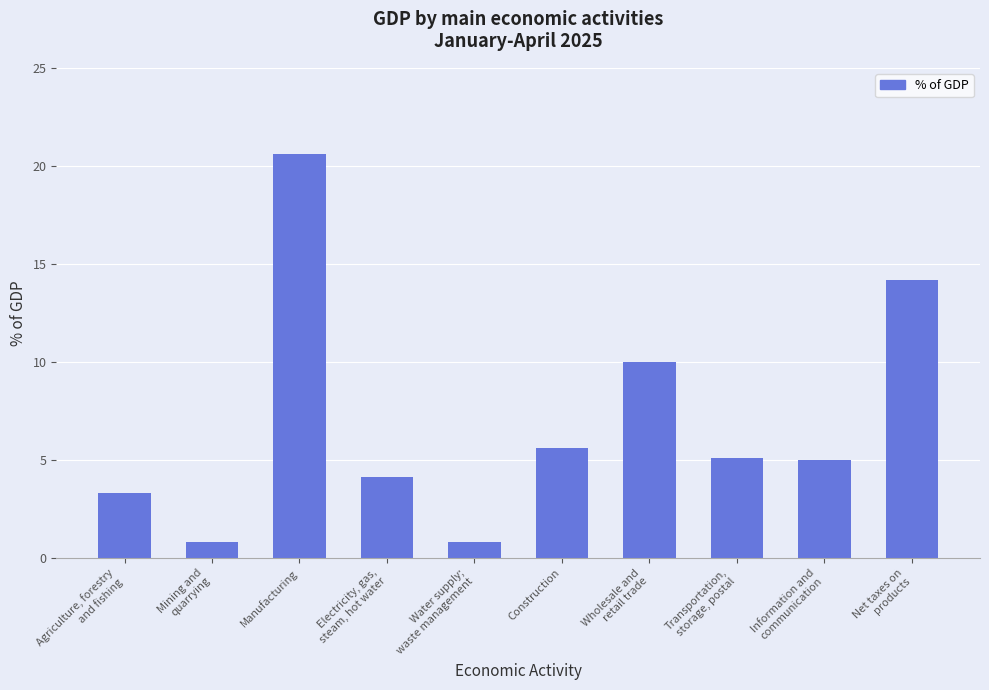

Which has a higher value, Wholesale and
retail trade or Electricity, gas,
steam, hot water?

Wholesale and
retail trade